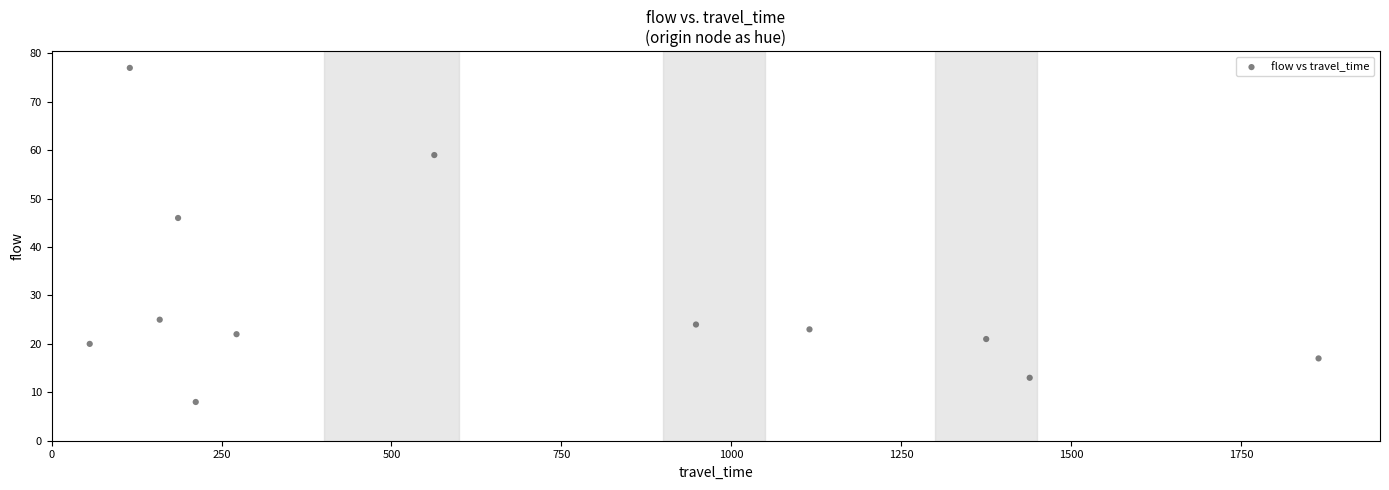

What is the average Y value?

30